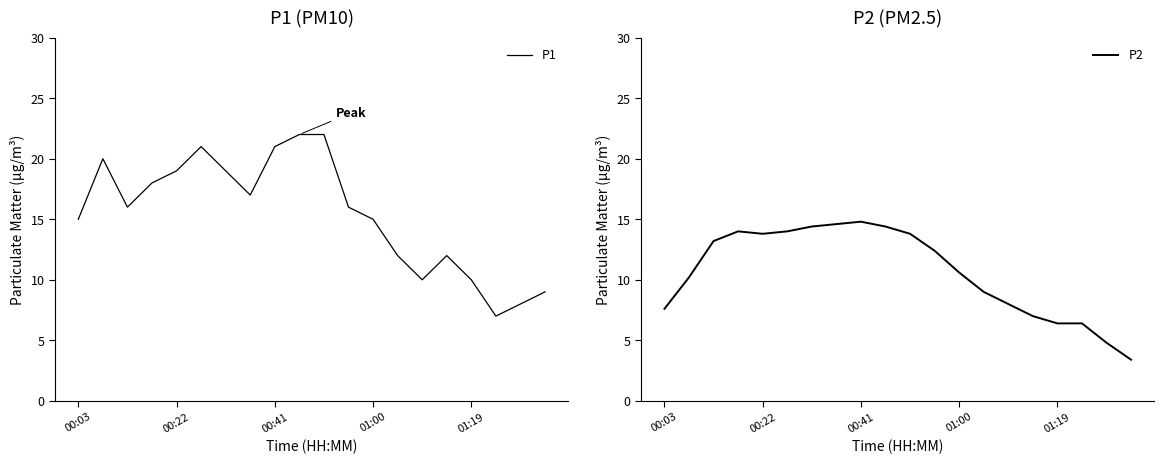

Between 9 and 17, which is larger?

9